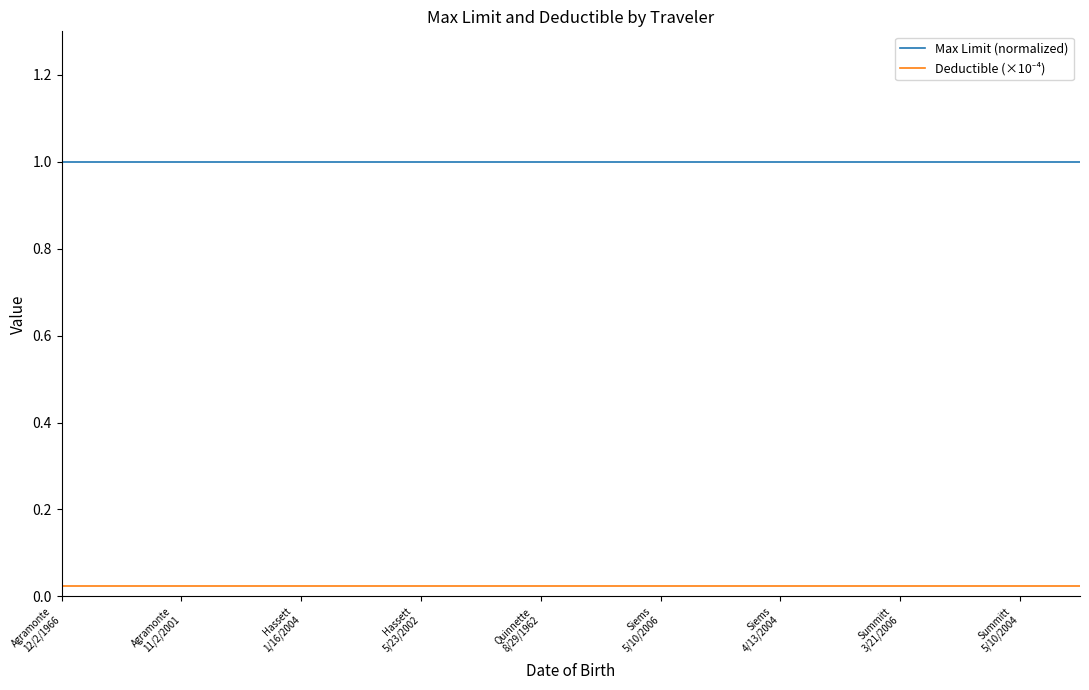

Does the chart display data point markers on the line(s)?

No